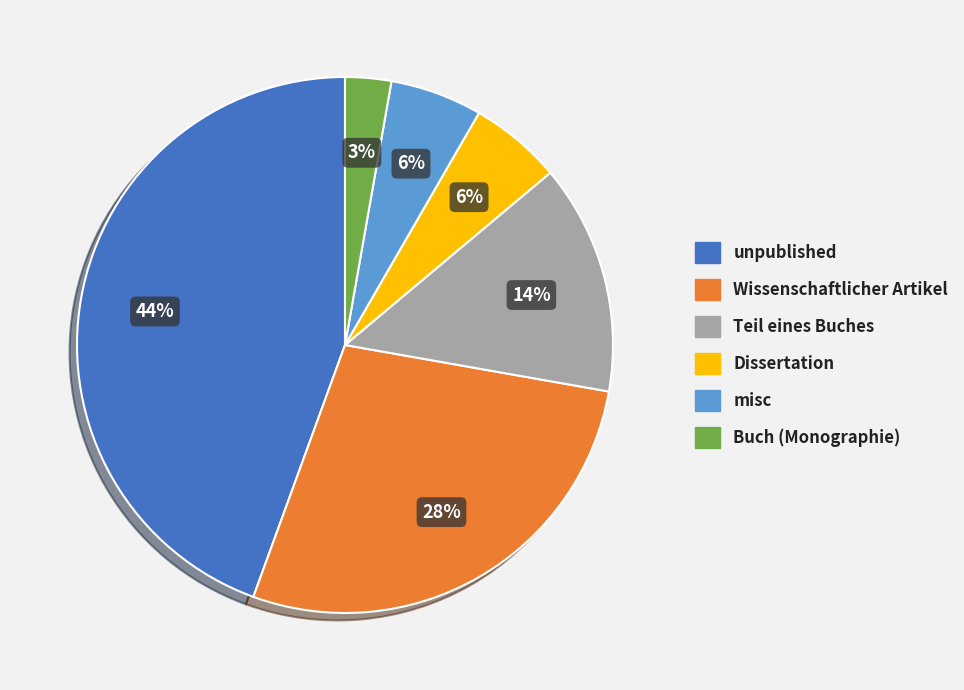

How many segments does this pie chart have?

6